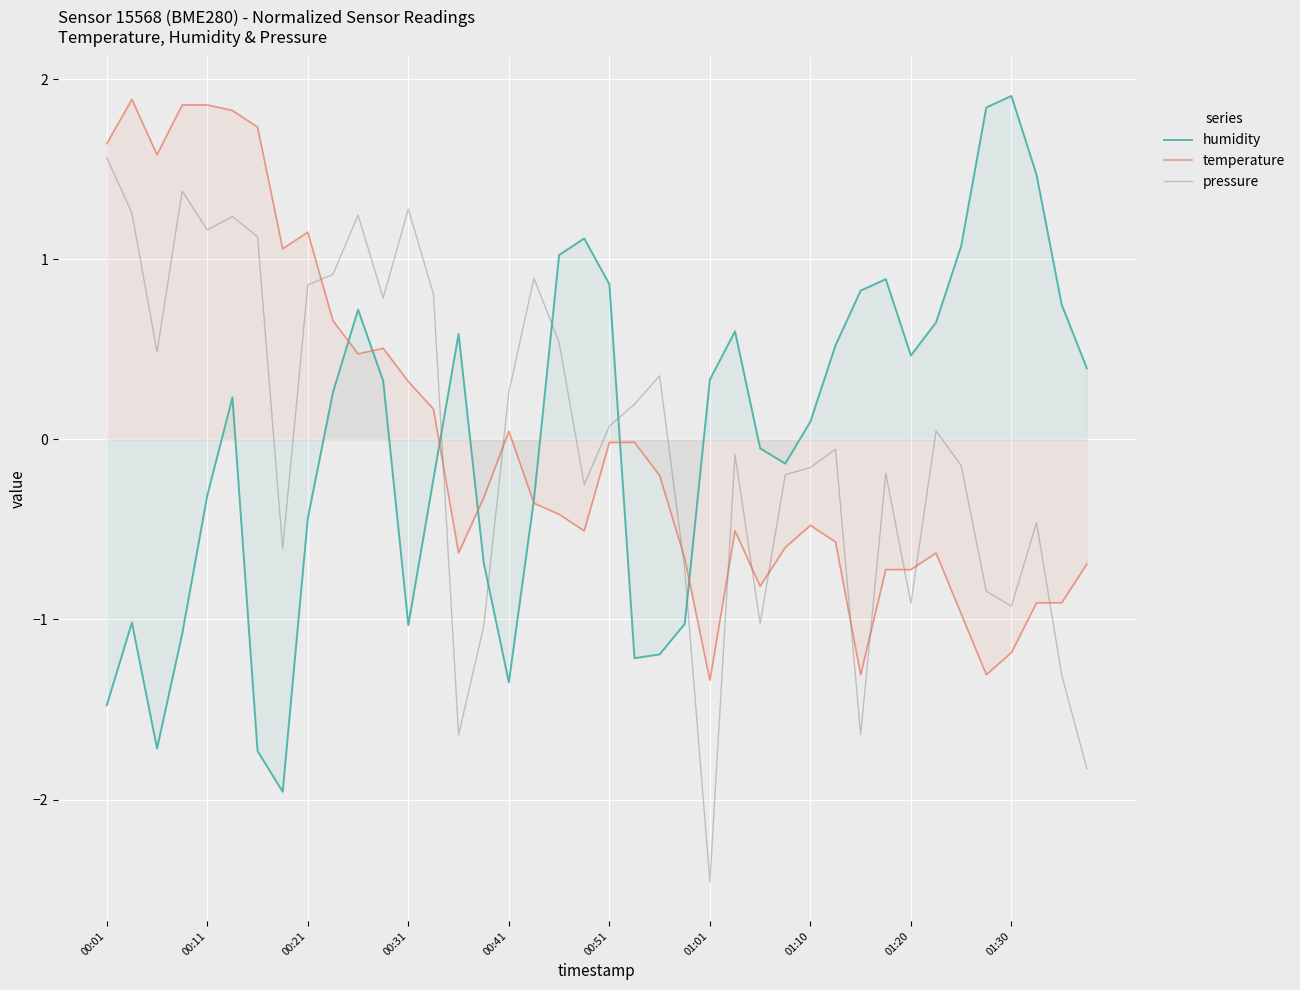

True or false: humidity and pressure intersect in this chart.

True